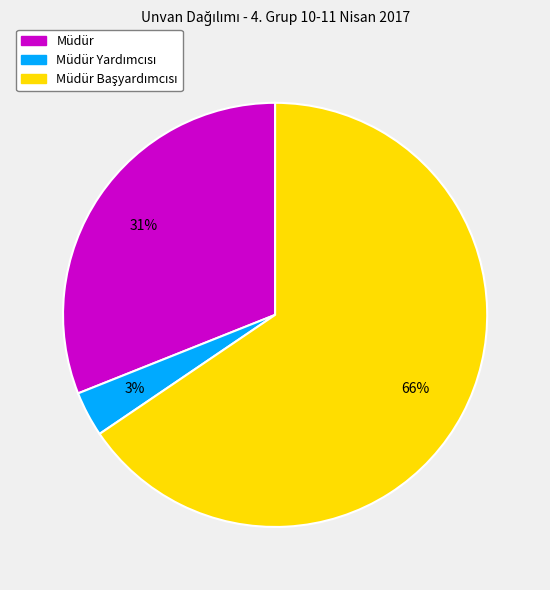

Is there a majority slice in this chart?

Yes